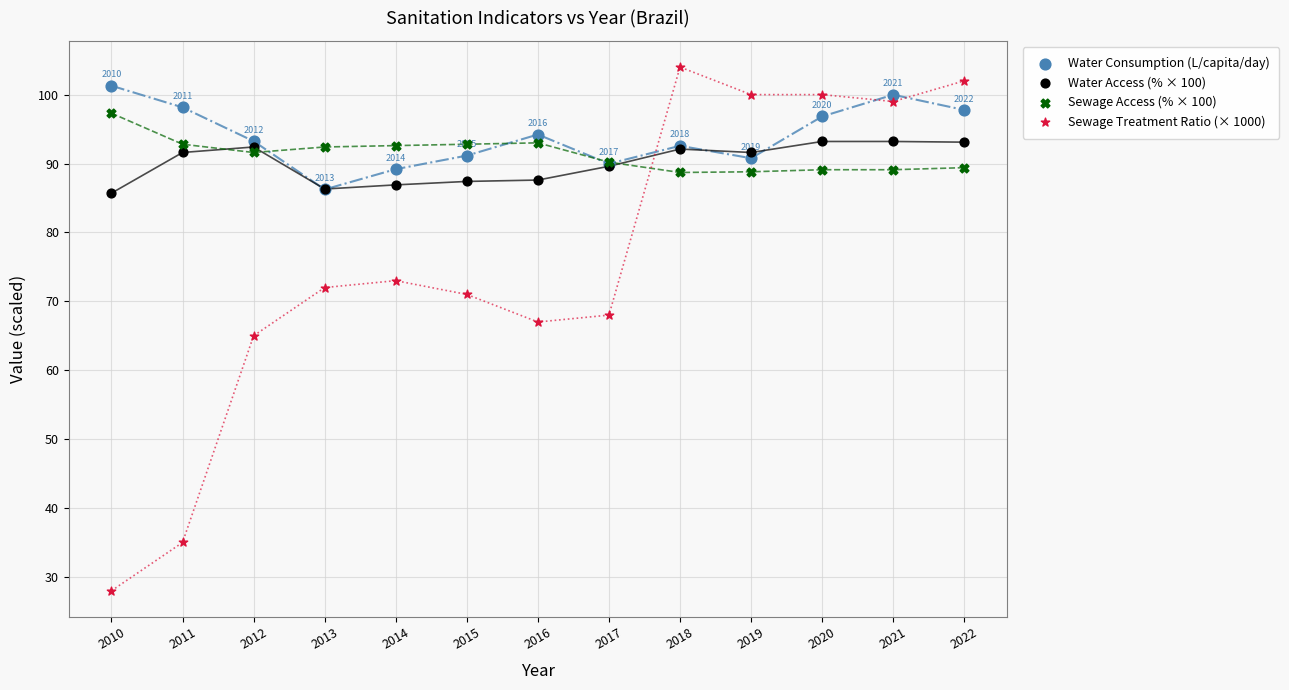

What are all the series names shown in the legend?

Water Consumption (L/capita/day), Water Access (% × 100), Sewage Access (% × 100), Sewage Treatment Ratio (× 1000)